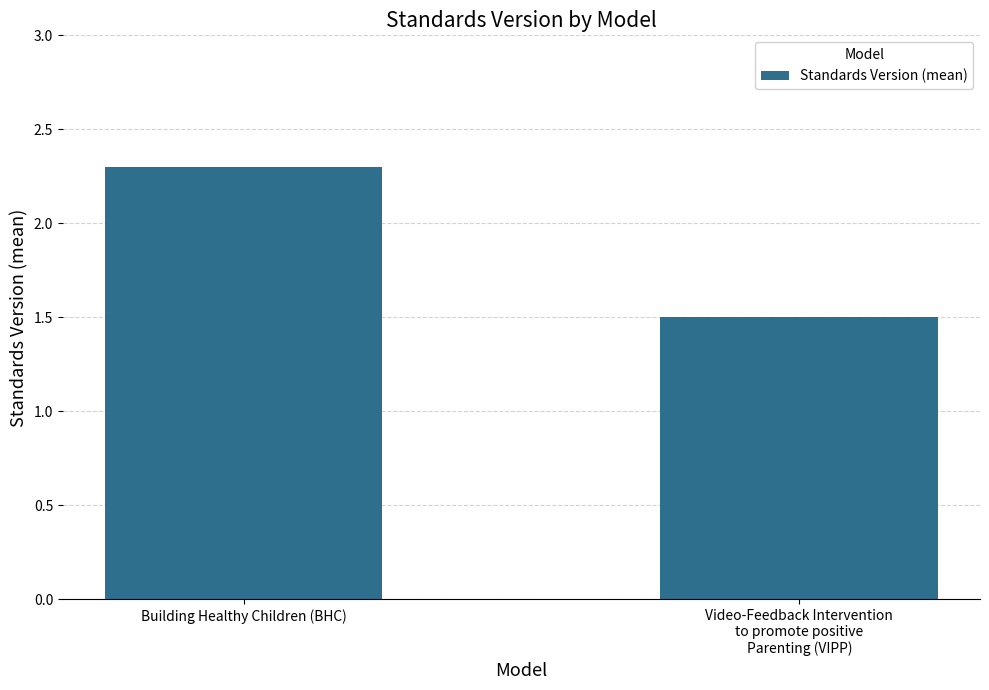

Count the number of values greater than 2.

1